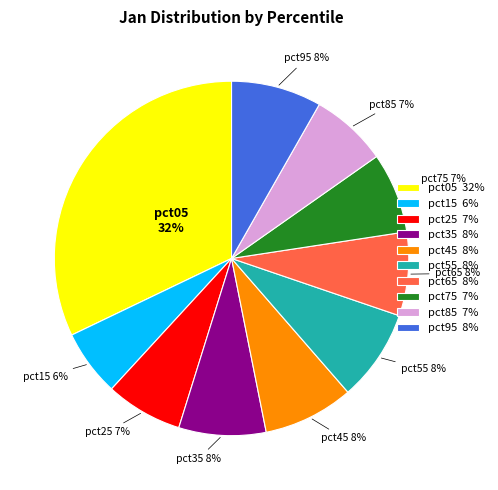

Does pct55 account for over 50% of the chart?

No